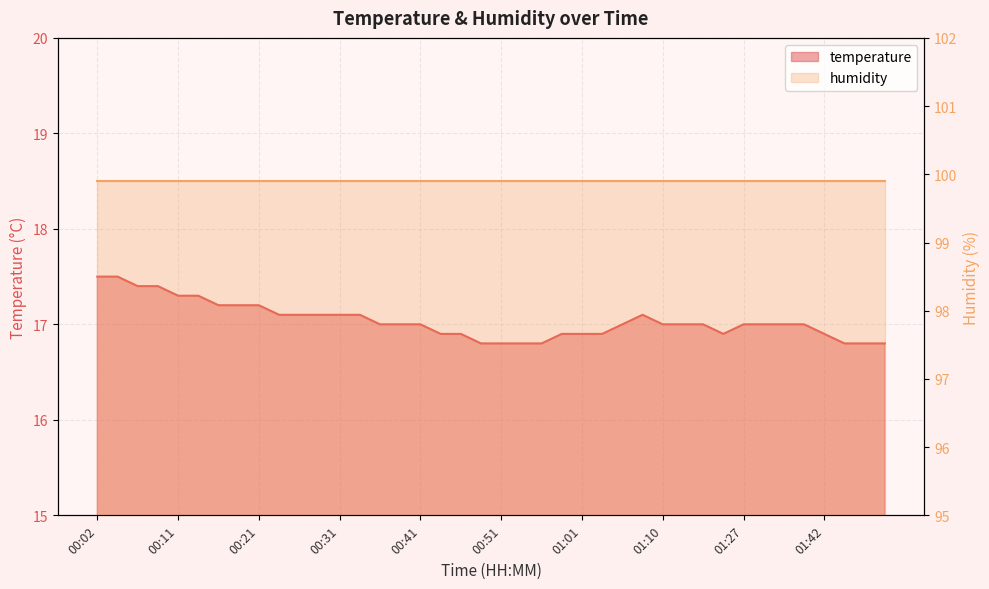

Reading right to left, what are all the values shown in this chart?

16.8	16.8	16.8	16.9	17.0	17.0	17.0	17.0	16.9	17.0	17.0	17.0	17.1	17.0	16.9	16.9	16.9	16.8	16.8	16.8	16.8	16.9	16.9	17.0	17.0	17.0	17.1	17.1	17.1	17.1	17.1	17.2	17.2	17.2	17.3	17.3	17.4	17.4	17.5	17.5